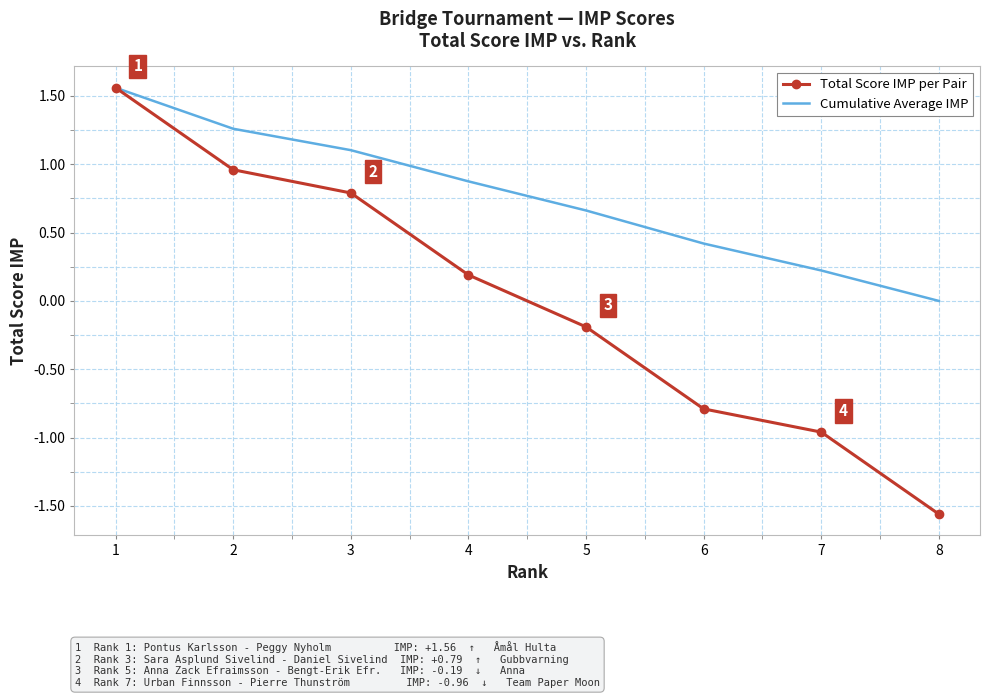

Which category has the lowest value in the Cumulative Average IMP series?

8